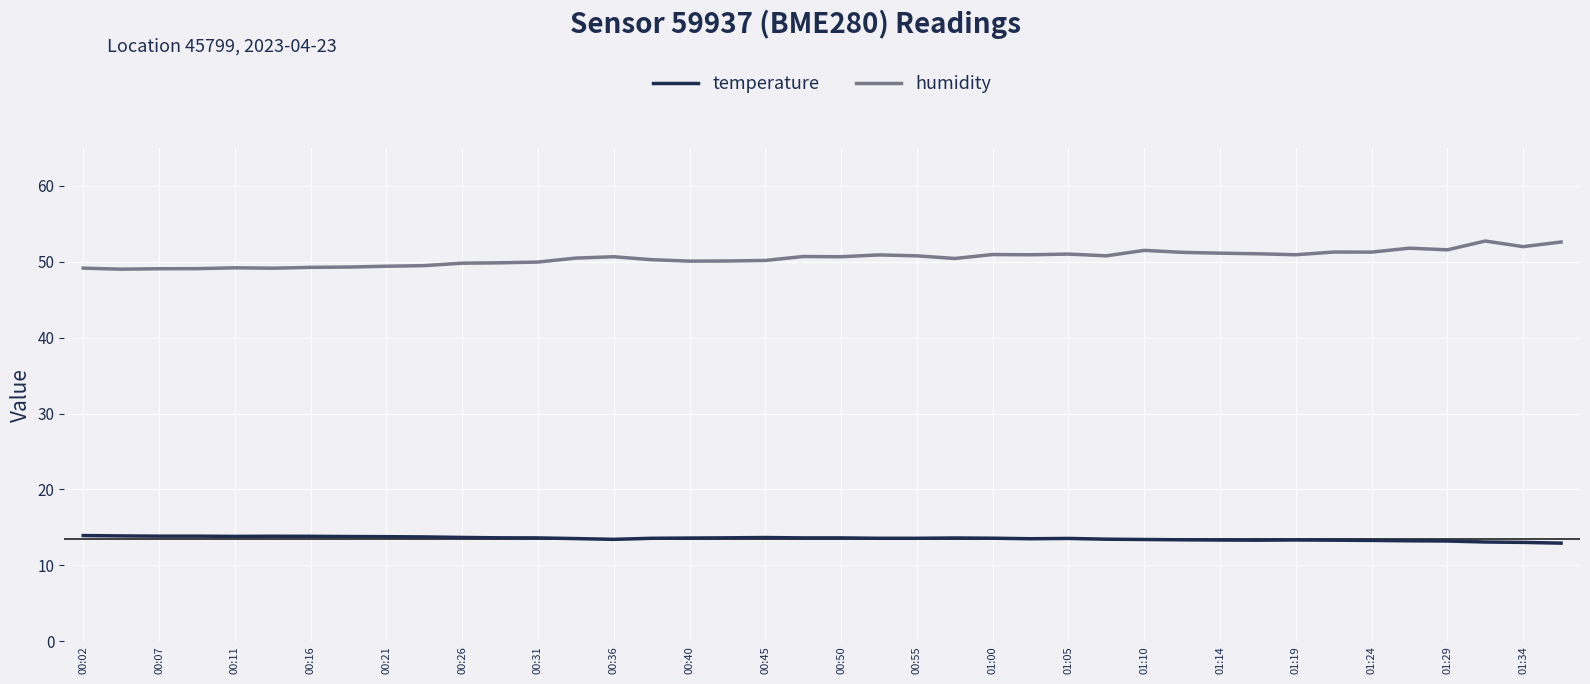

List the series in order of their overall mean, lowest first.

temperature, humidity